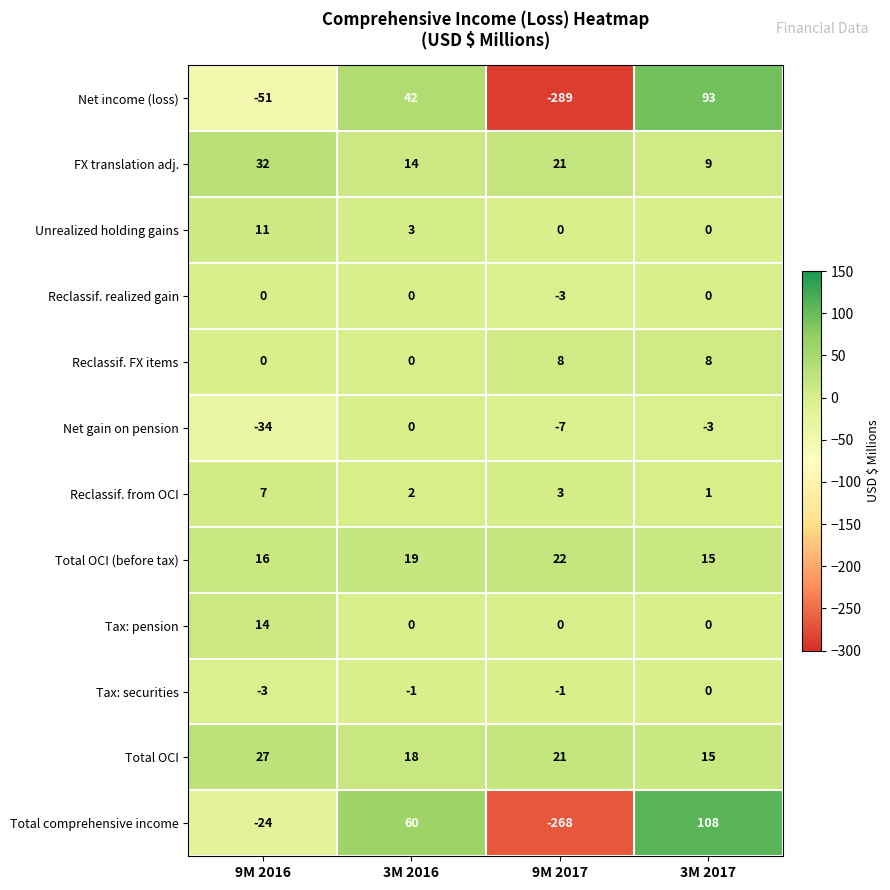

The value of Net income (loss) at 3M 2017 is 153. True or false?

False